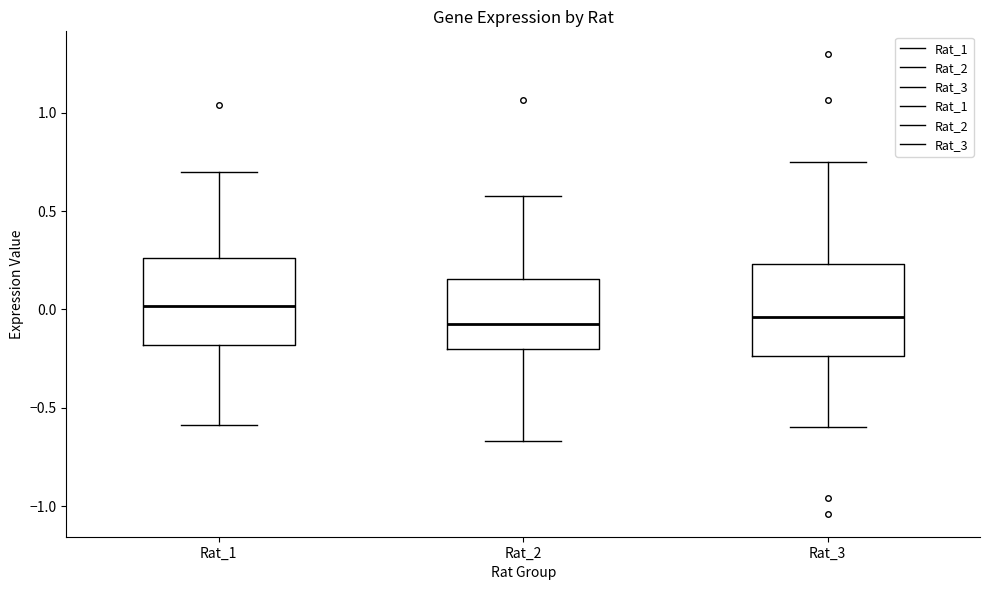

Where does the median line of the box for Rat_1 sit on the y-axis? The values are not printed on the chart, so give them approximately, as read against the axis.

0.00